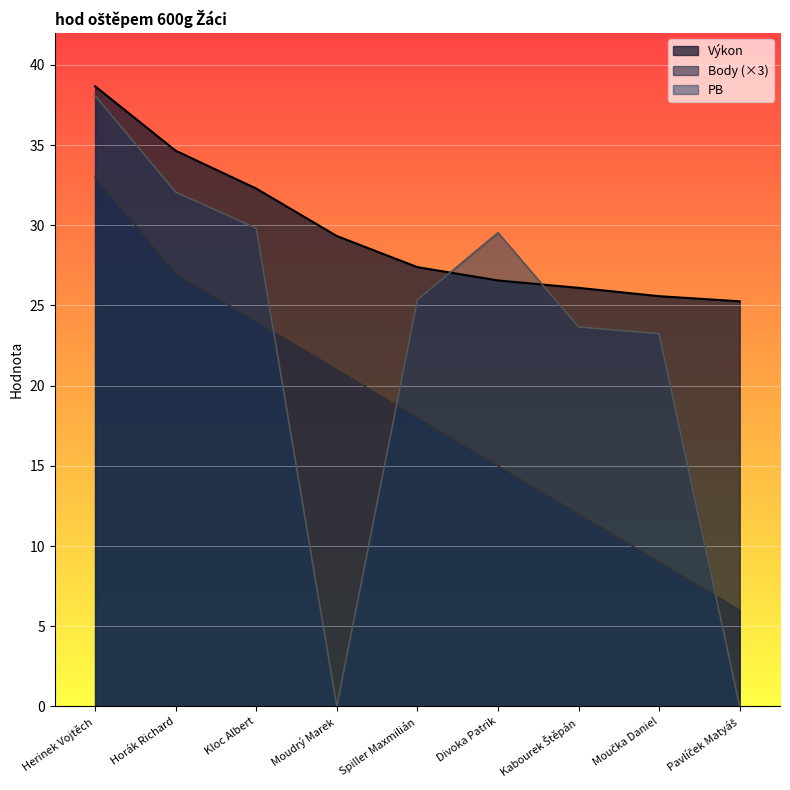

At which label does Výkon reach its peak?

Herinek Vojtěch